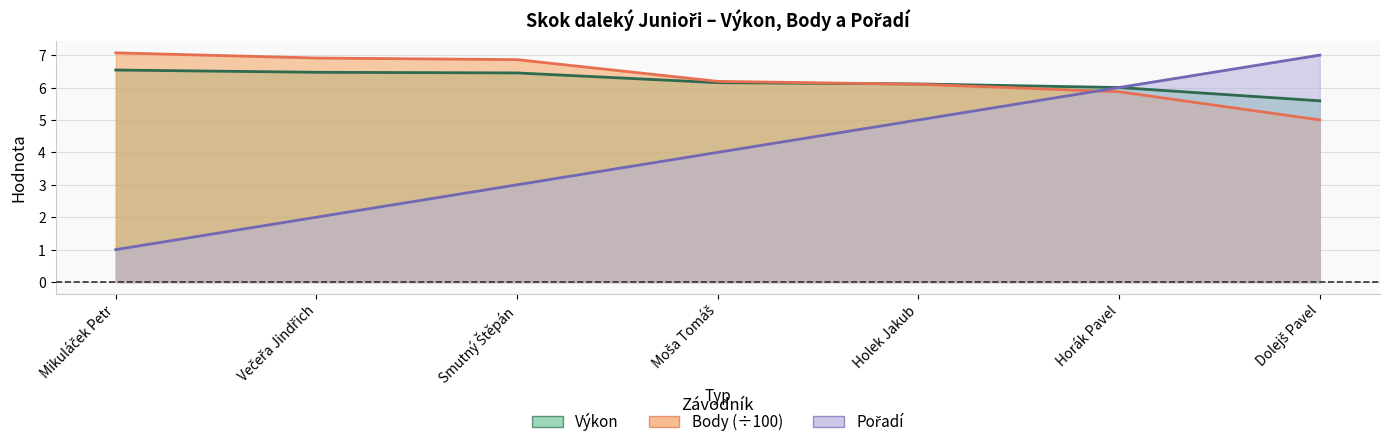

Rank the series at Večeřa Jindřich from highest to lowest value.

Body, Výkon, Pořadí